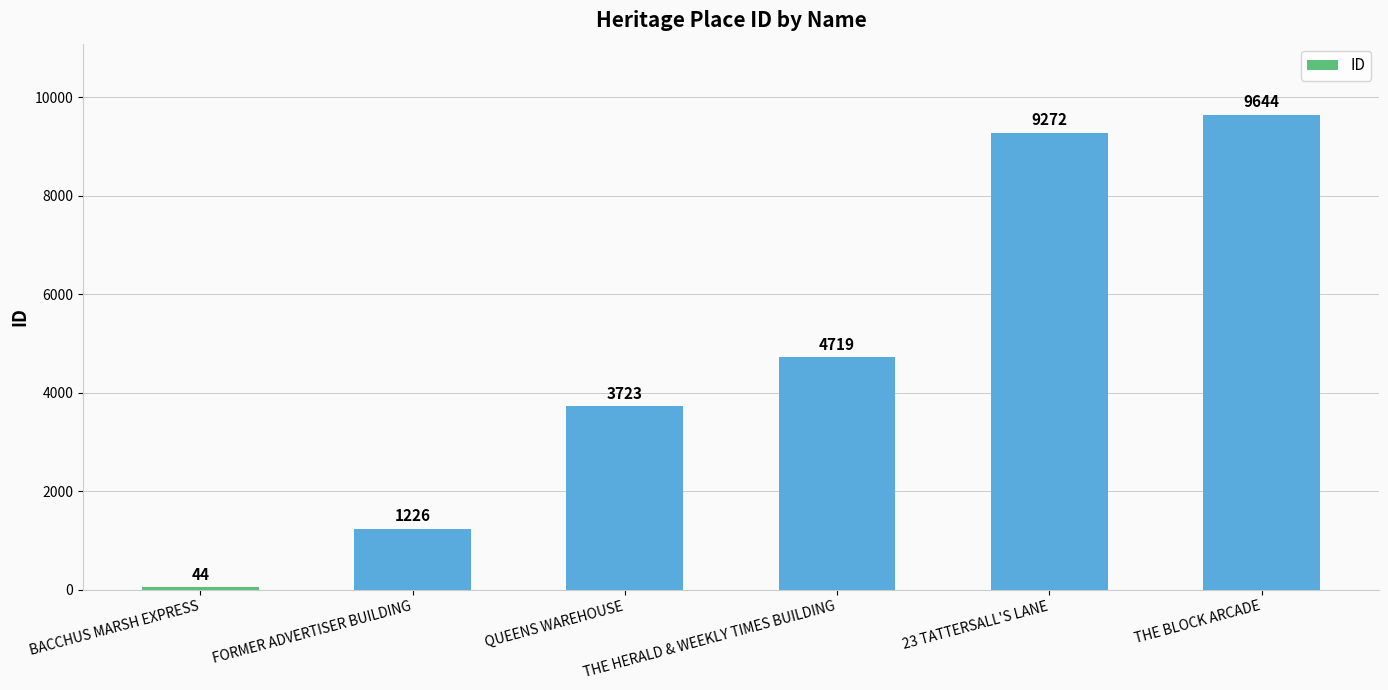

True or false: the data shows 9644 at THE BLOCK ARCADE.

True